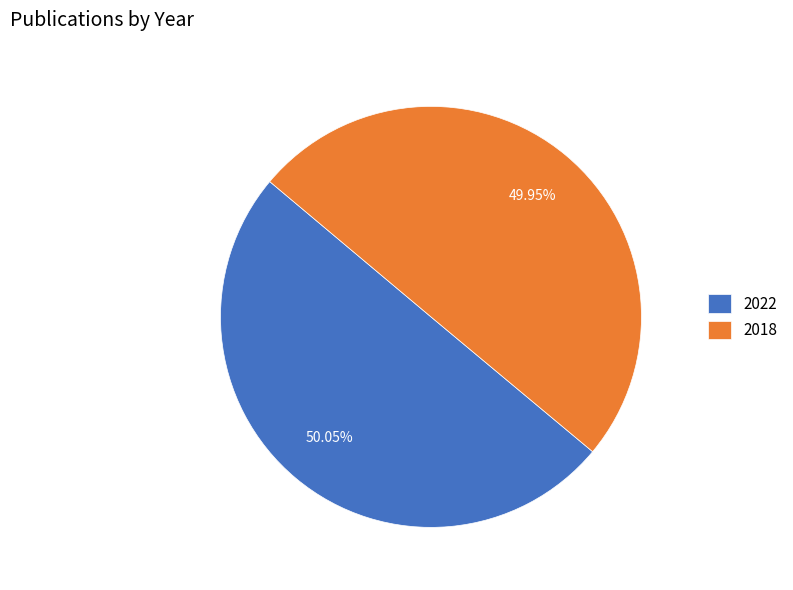

To the nearest percent, what is the average slice percentage?

50%